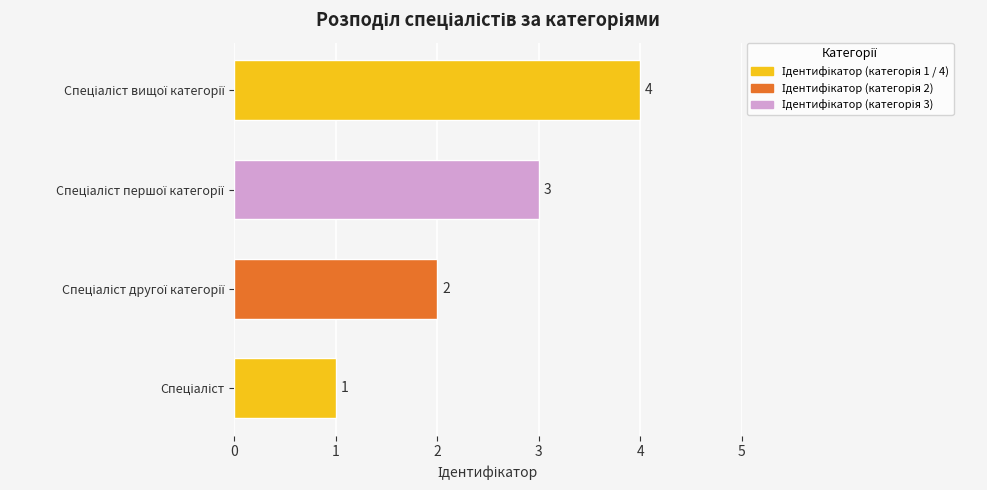

What is the difference between the maximum and minimum values?

3